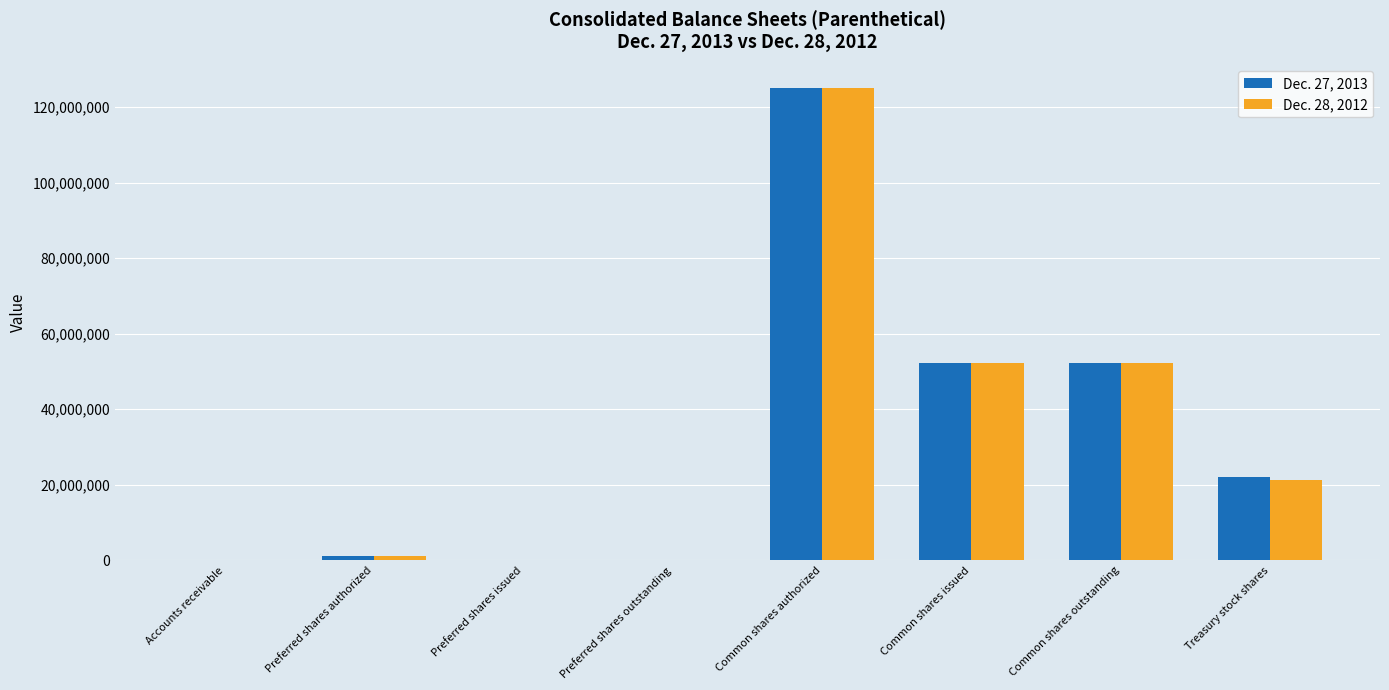

Where does the Dec. 28, 2012 series first go above 21171370?

Common shares authorized